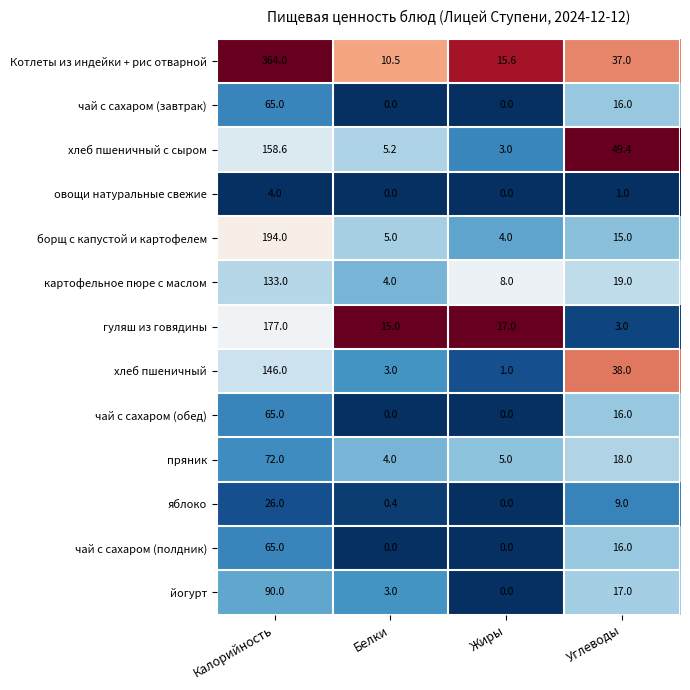

The value of Котлеты из индейки + рис отварной at Калорийность is 364.0. True or false?

True